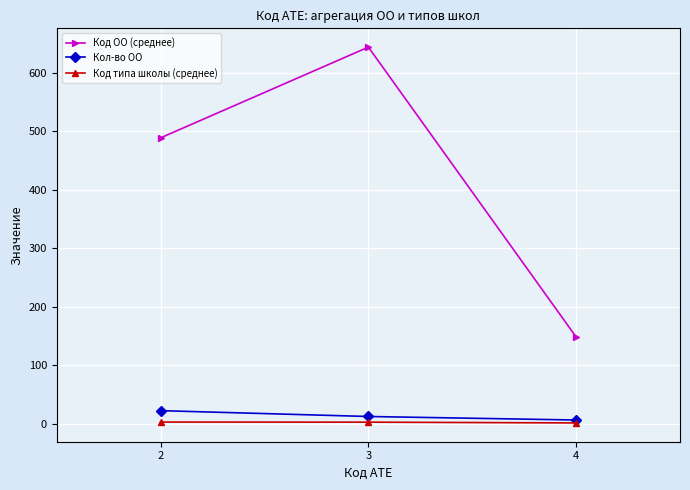

Which series has the largest total across all categories?

Код ОО (среднее)